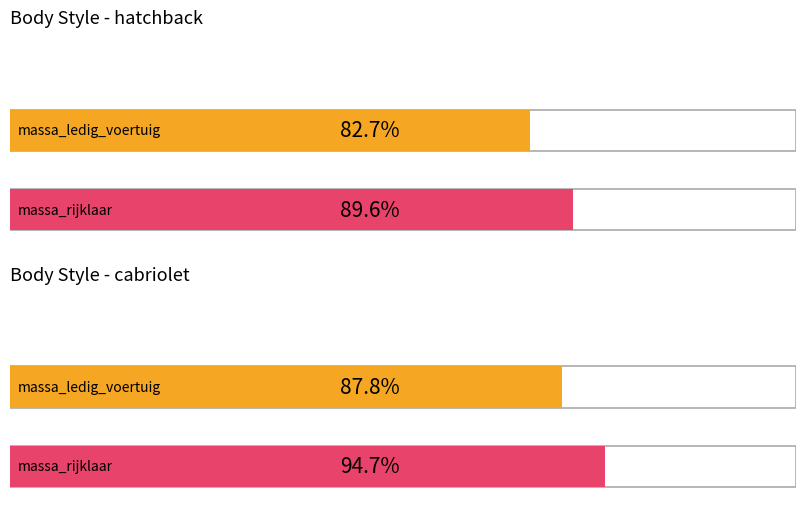

Count the number of data series in this chart.

2